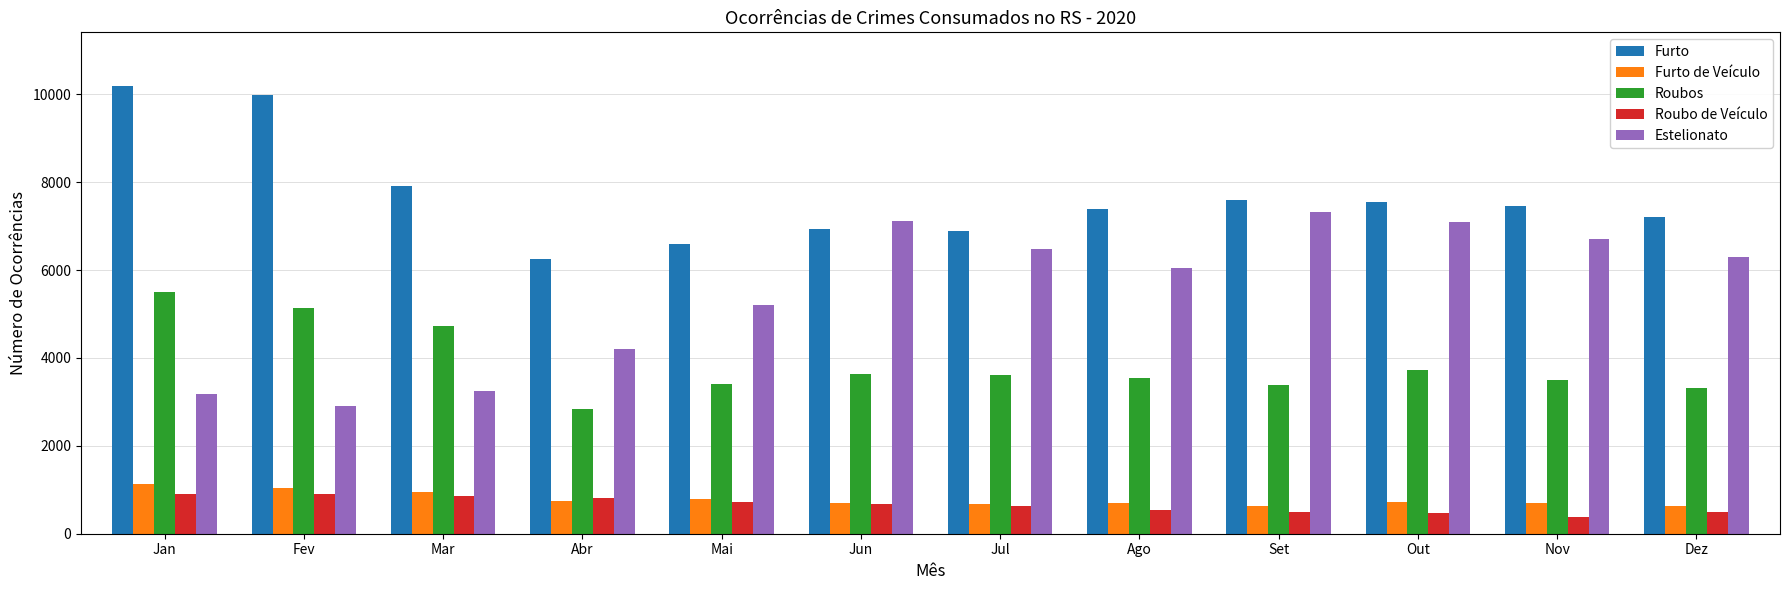

What position from the right is Mai?

8